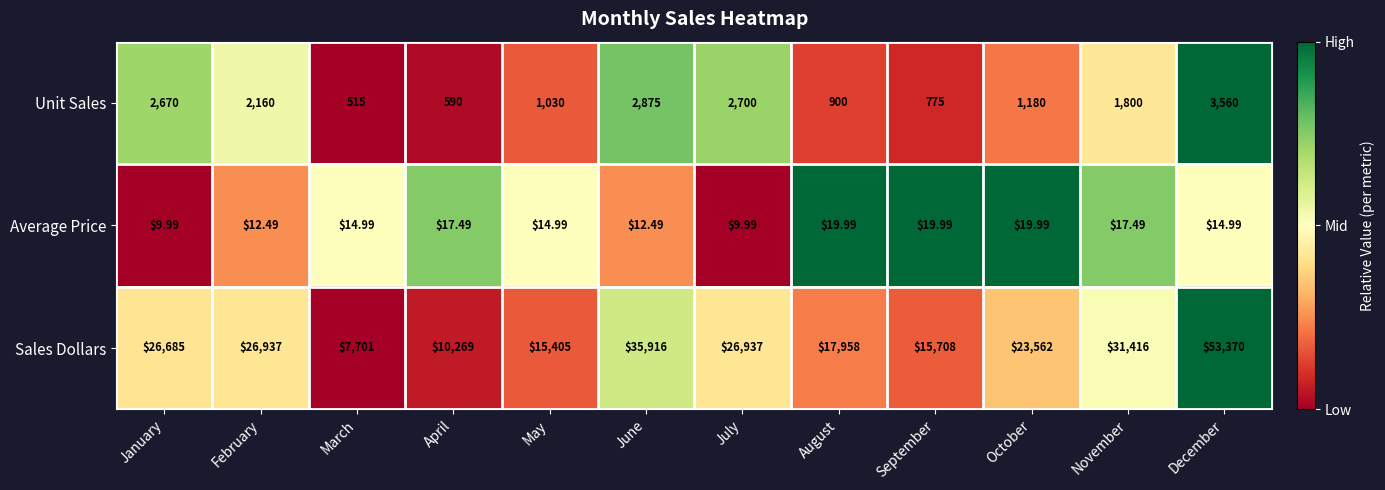

Which series has the largest range (max minus min)?

Sales Dollars